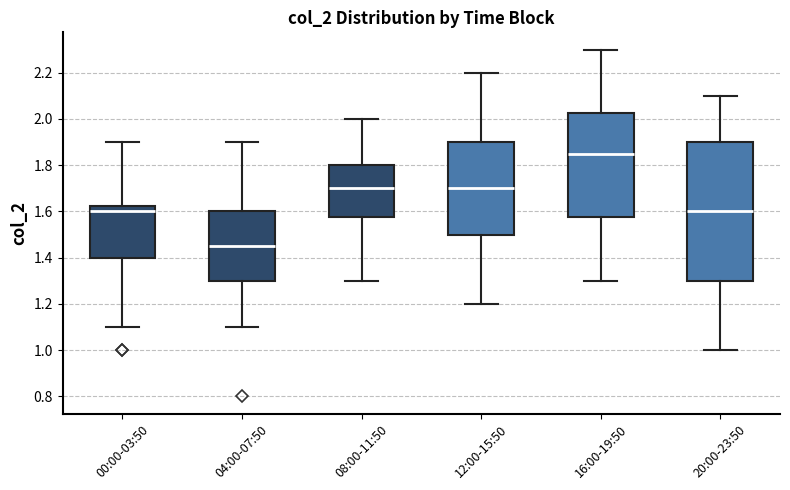

Reading left to right, transcribe this box plot: for each box, give where its median line is, the range the box spans, and where its two whiskers end, as read against the y-axis. The values are not printed on the chart, so give them approximately, as read against the axis.

00:00-03:50: median 1.60, box 1.40 to 1.62, whiskers 1.10 to 1.90
04:00-07:50: median 1.46, box 1.30 to 1.60, whiskers 1.10 to 1.90
08:00-11:50: median 1.70, box 1.58 to 1.80, whiskers 1.30 to 2.00
12:00-15:50: median 1.70, box 1.50 to 1.90, whiskers 1.20 to 2.20
16:00-19:50: median 1.86, box 1.58 to 2.02, whiskers 1.30 to 2.30
20:00-23:50: median 1.60, box 1.30 to 1.90, whiskers 1.00 to 2.10